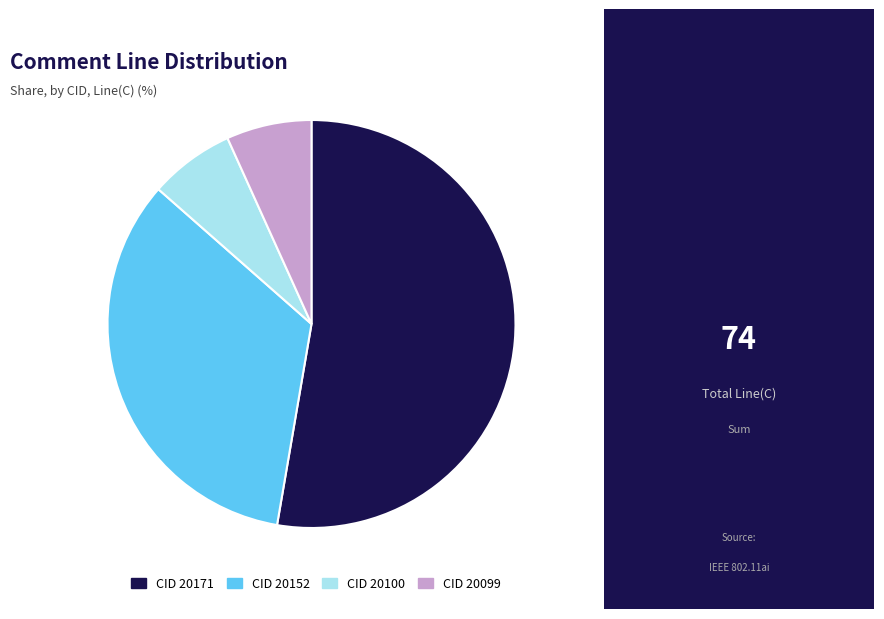

Is it true that CID 20099 is 1% of the pie?

False